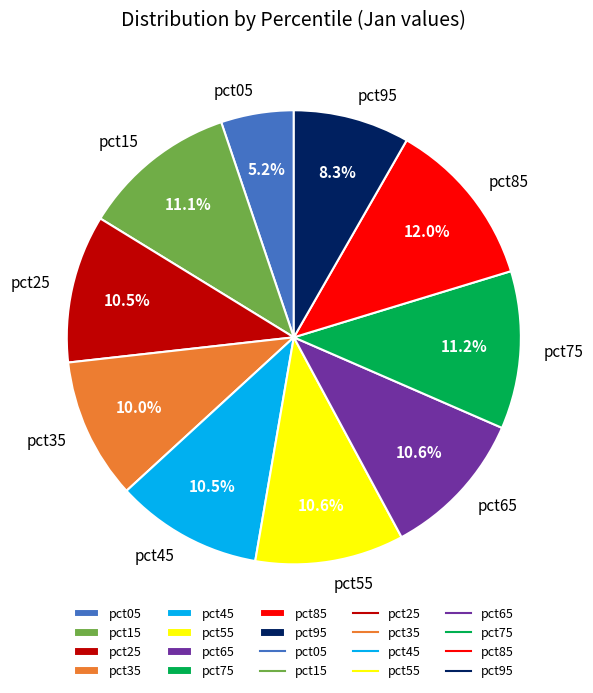

To the nearest percent, what is the average slice percentage?

10%